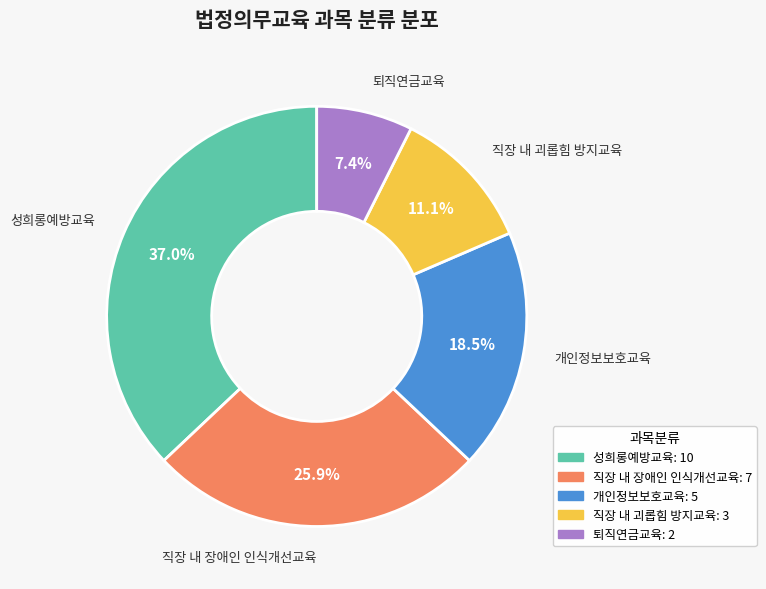

Is there any slice that represents more than half of the pie?

No